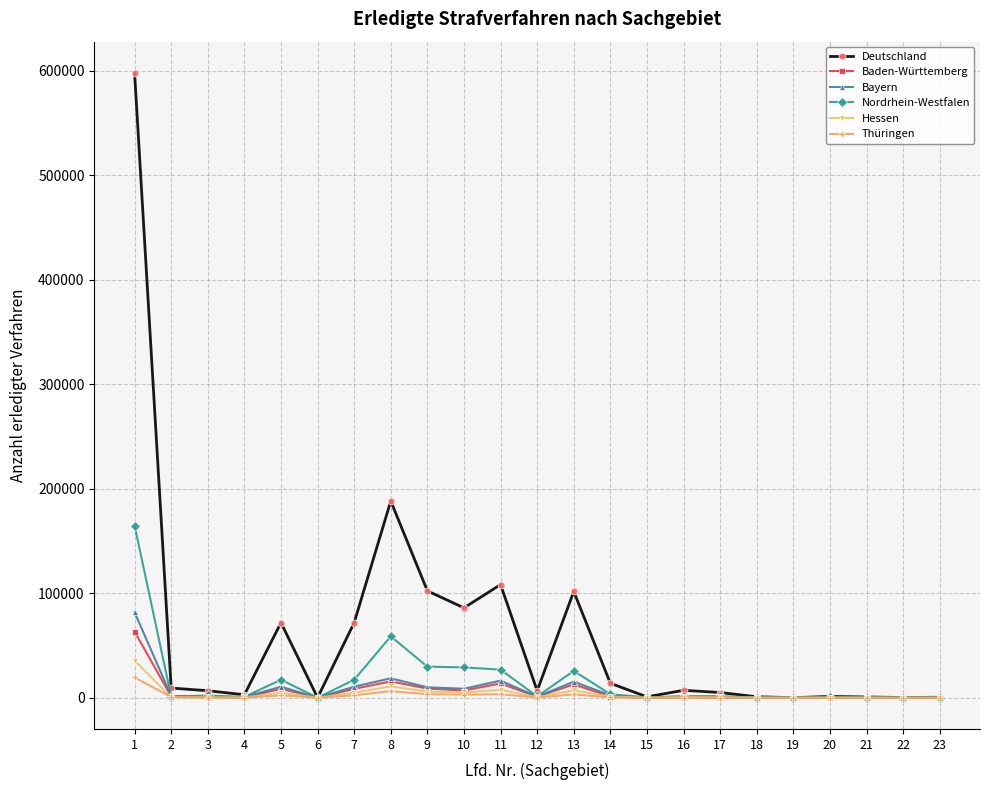

What is the difference between the highest and lowest values at 15?

820